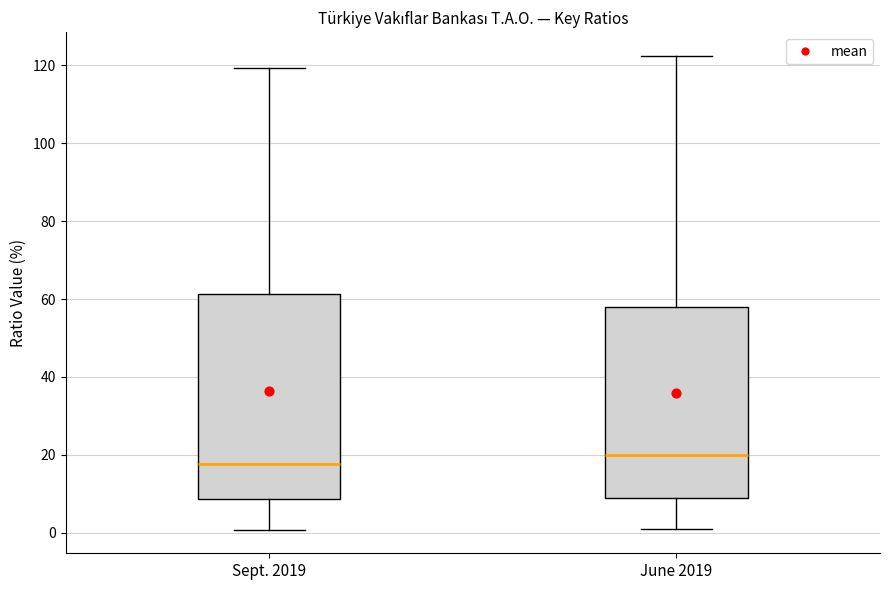

Reading left to right, transcribe this box plot: for each box, give where its median line is, the range the box spans, and where its two whiskers end, as read against the y-axis. The values are not printed on the chart, so give them approximately, as read against the axis.

Sept. 2019: median 18, box 8 to 62, whiskers 0 to 120
June 2019: median 20, box 10 to 58, whiskers 0 to 122